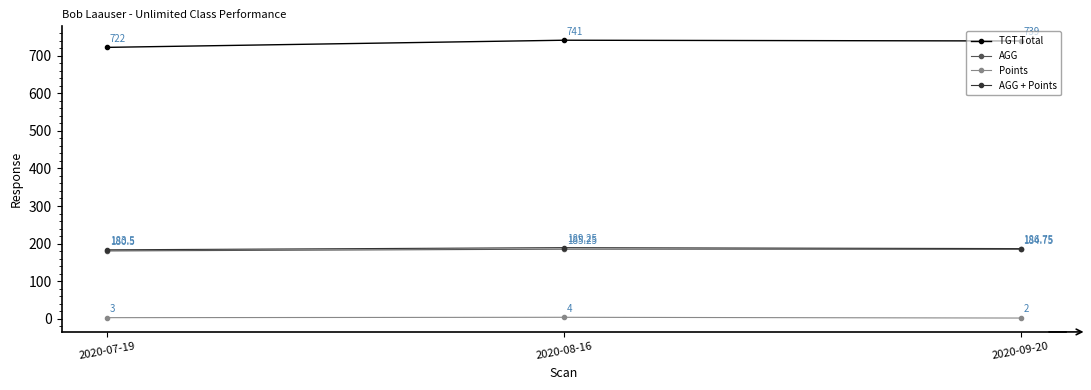

What is the total value across all series at 2020-07-19?

1089.0